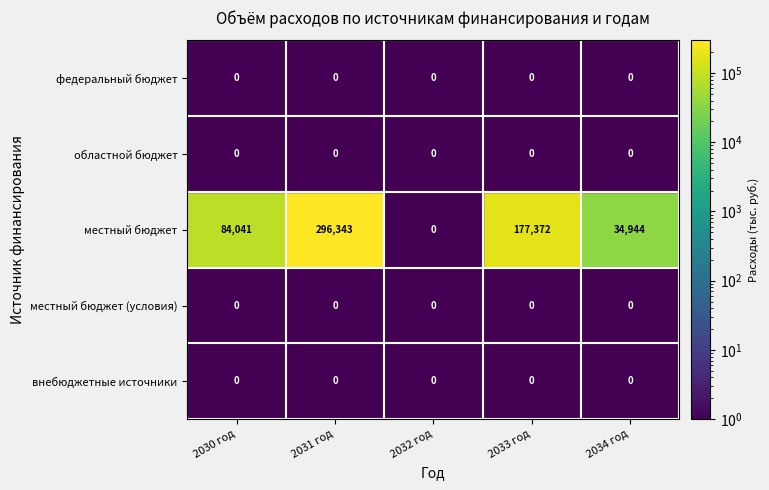

Where is местный бюджет nearest to the value 148171?

2033 год